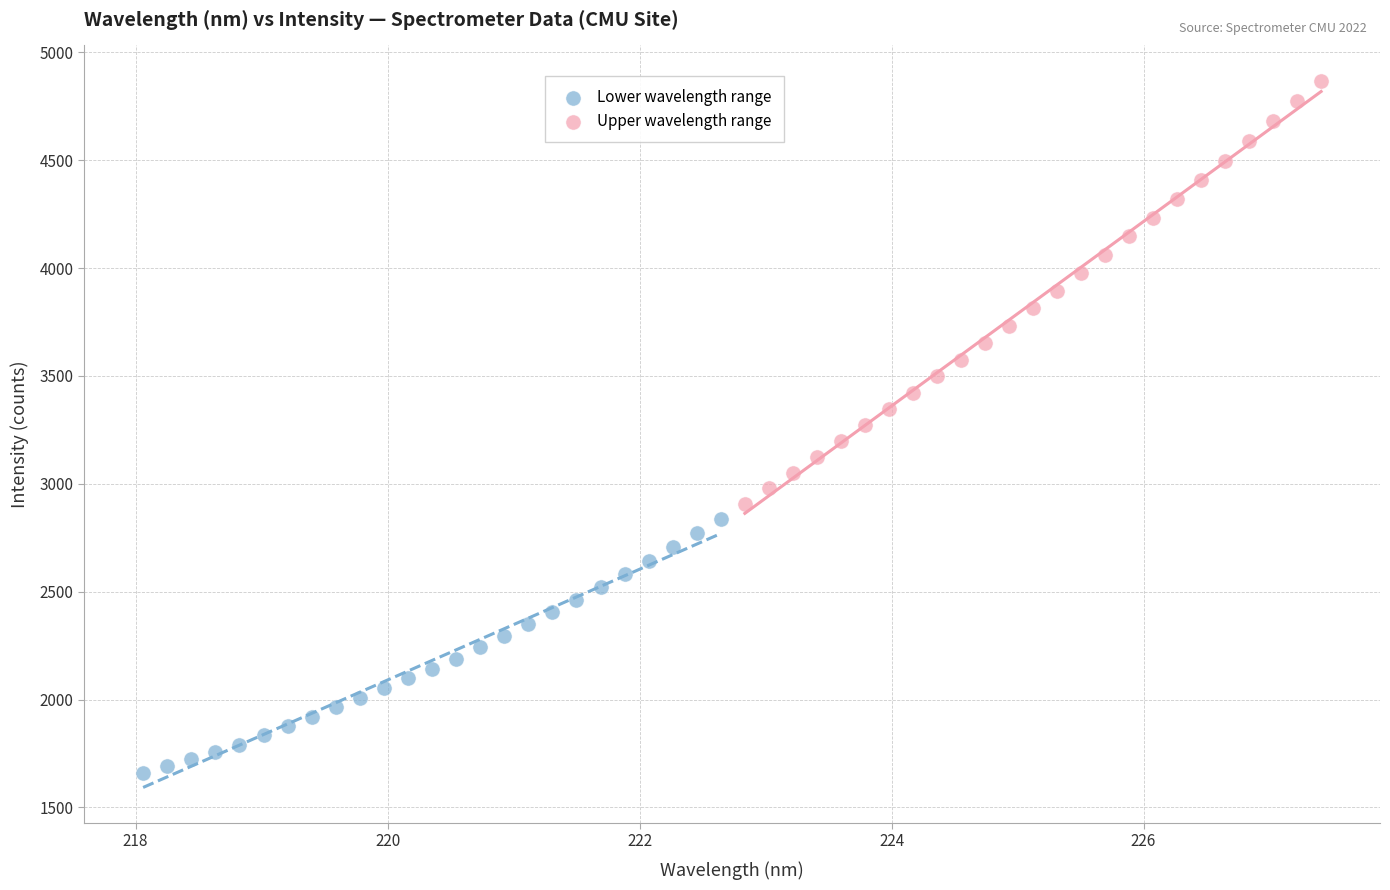

Which series has the largest Y range (max minus min)?

Upper wavelength range